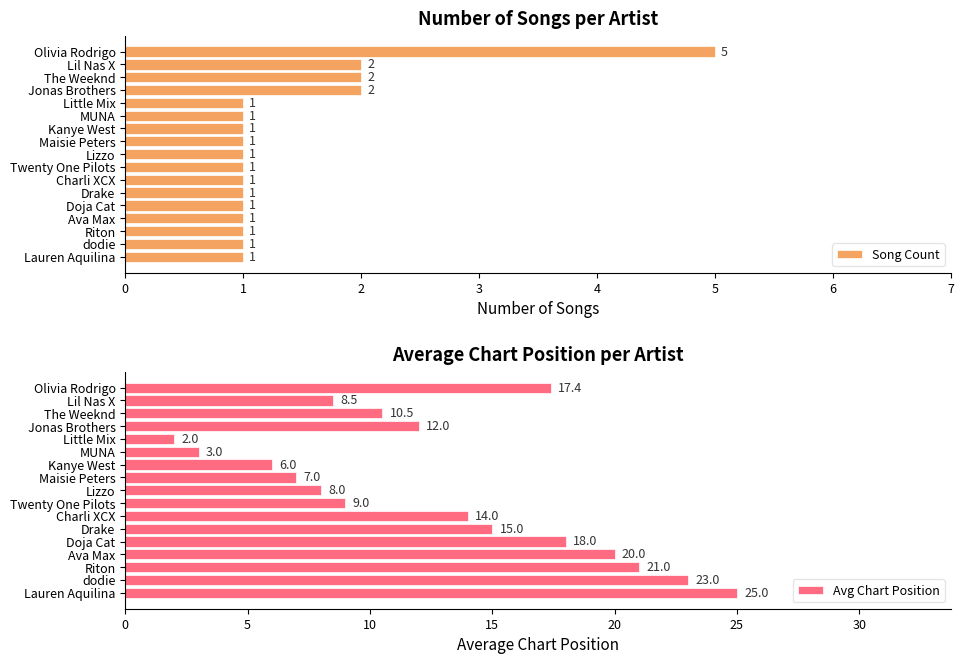

What is the value of the Avg Chart Position bar at the 2nd from the left?

8.5